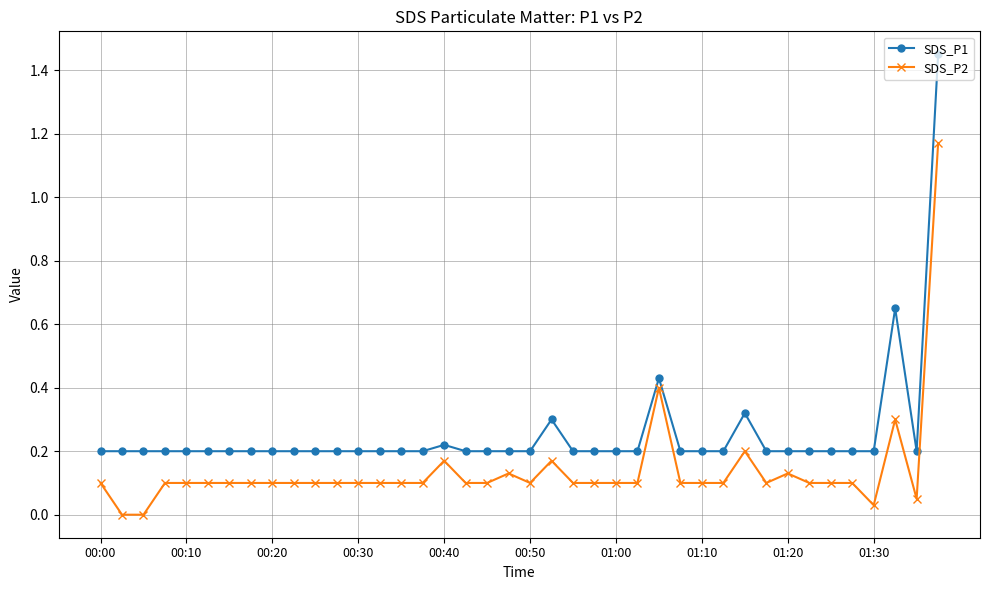

How many series are shown in this chart?

2